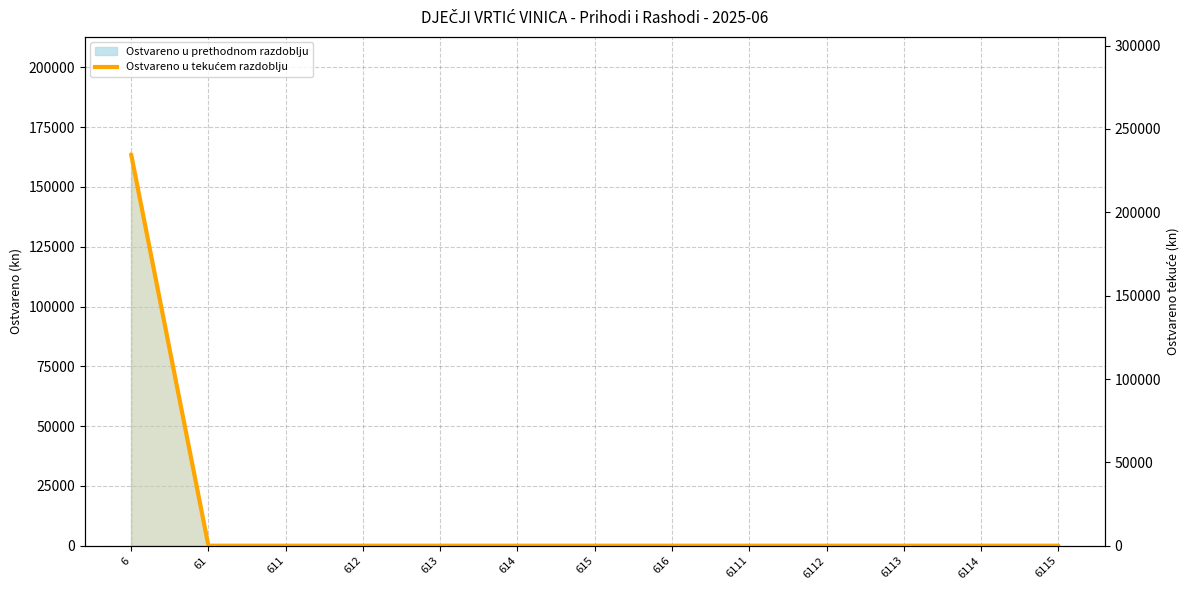

Which has a higher value, 6111 or 616?

6111